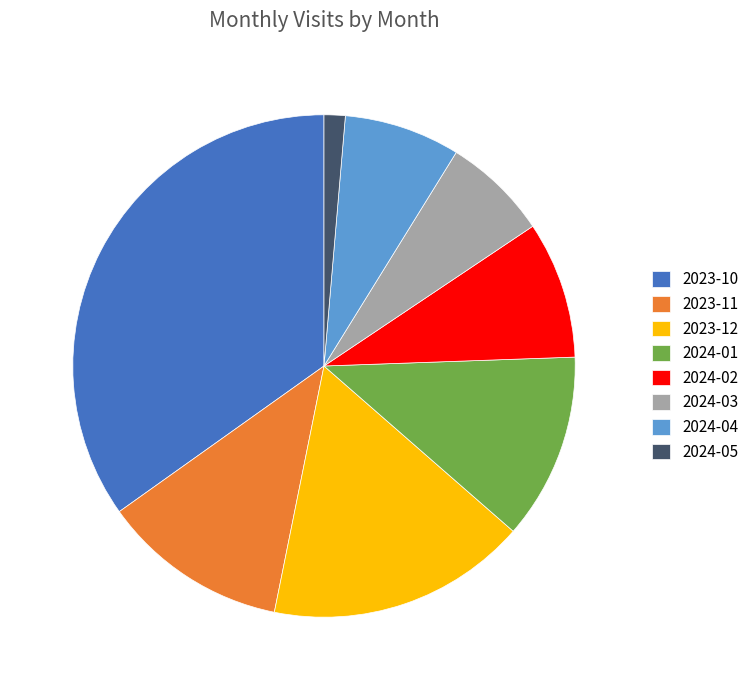

Is there any slice that represents more than half of the pie?

No